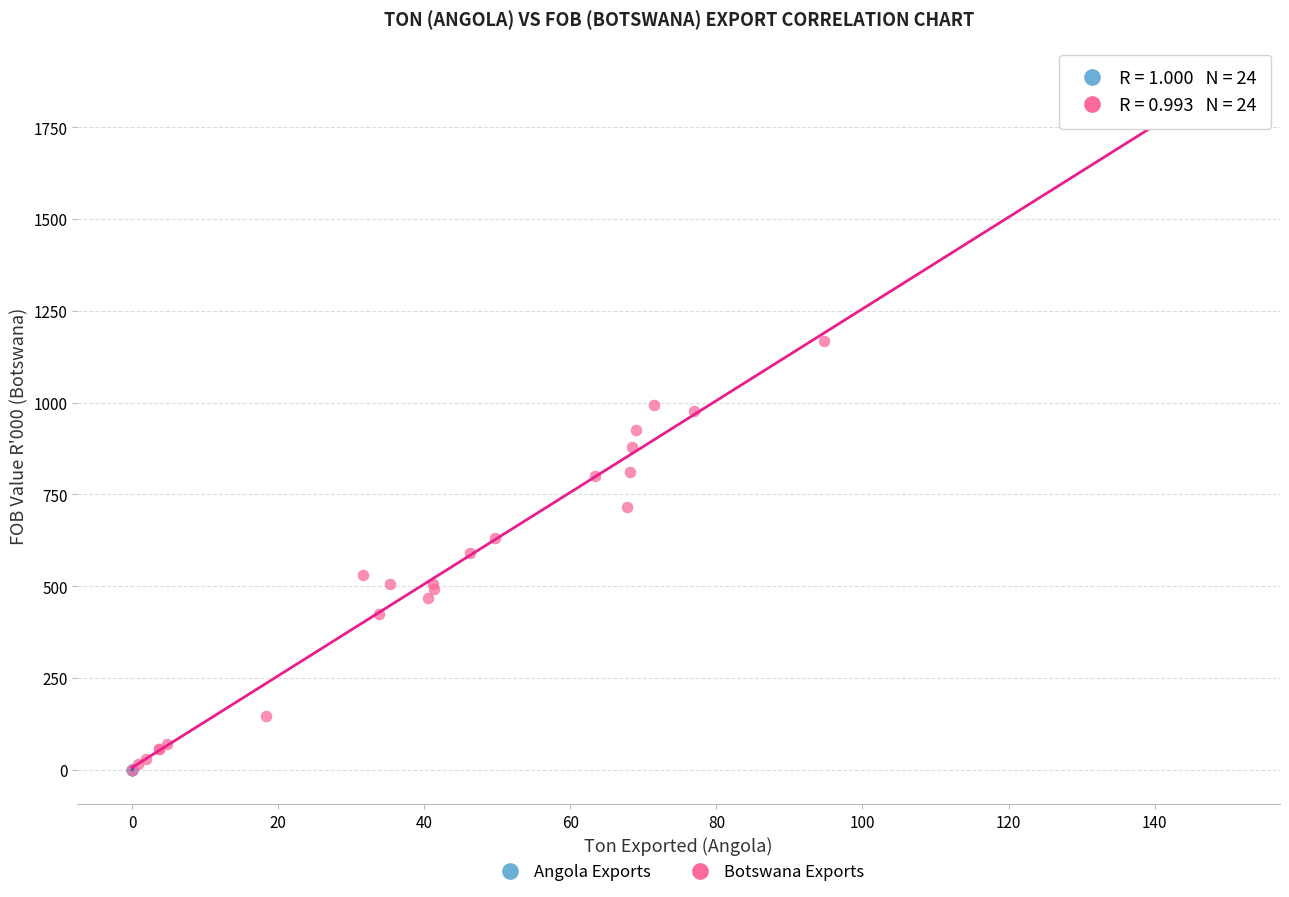

Which series reaches the maximum Y coordinate?

Botswana Exports